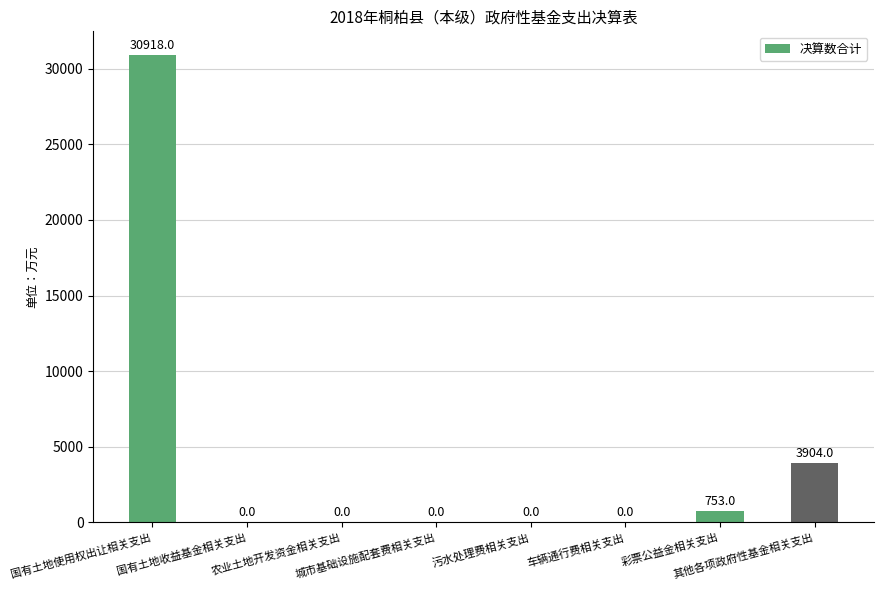

What is the maximum value shown in the chart?

30918